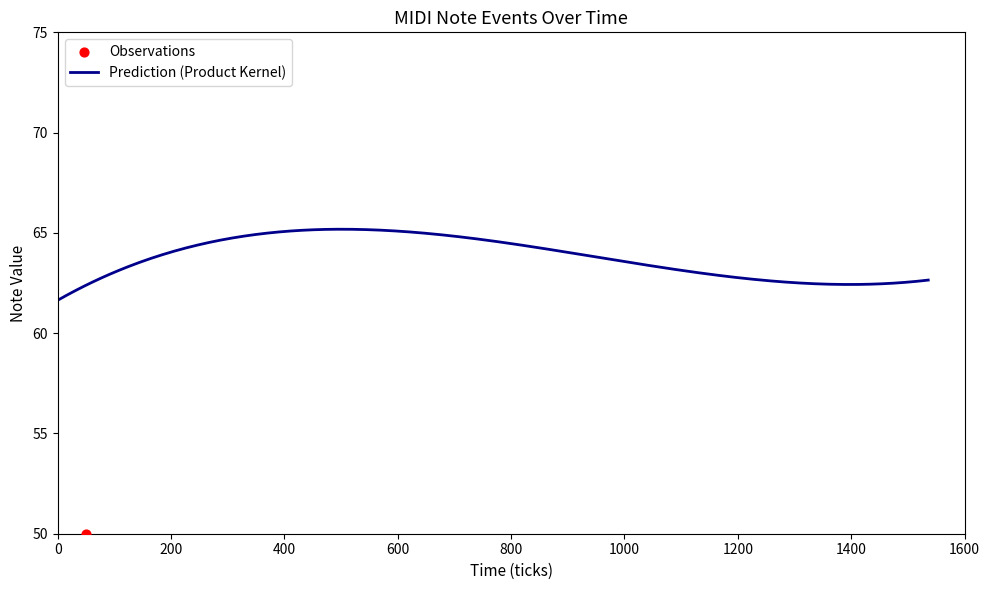

Which has a higher value, 1404 or 957?

1404